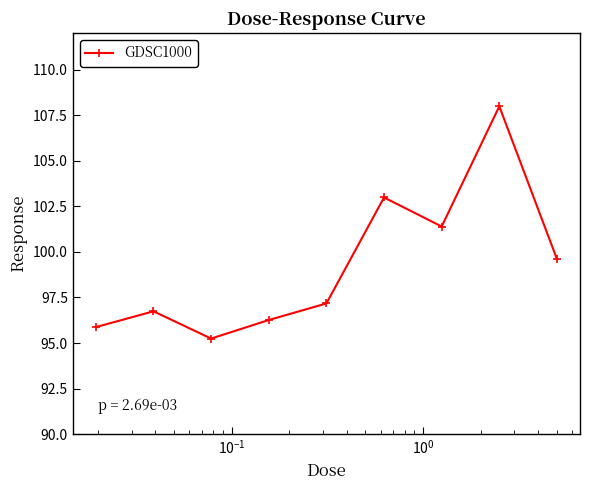

Reading left to right, what are all the values shown in this chart?

95.9	96.7	95.2	96.3	97.2	103.0	101.4	108.0	99.6